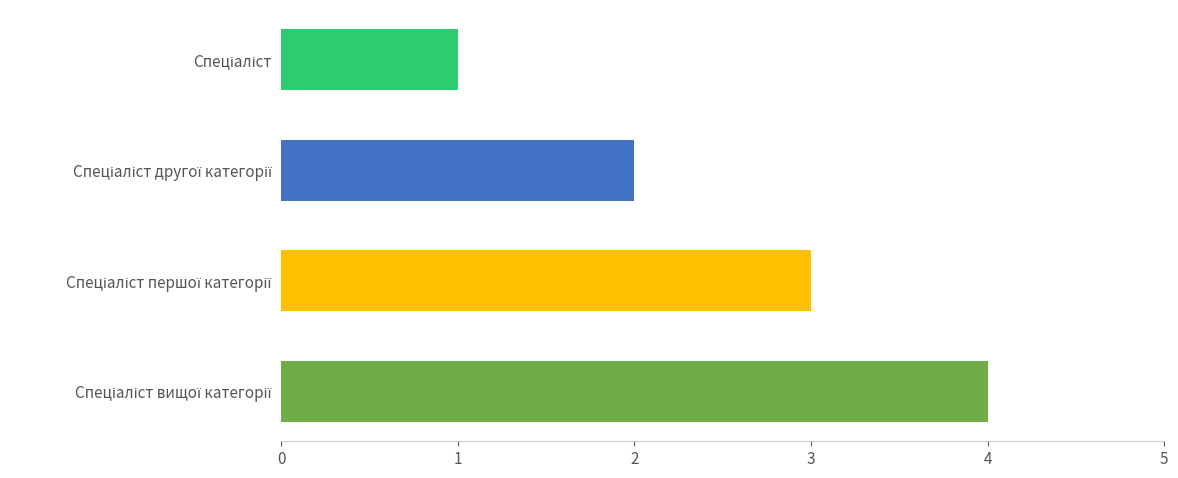

What is the difference between the maximum and minimum values?

3